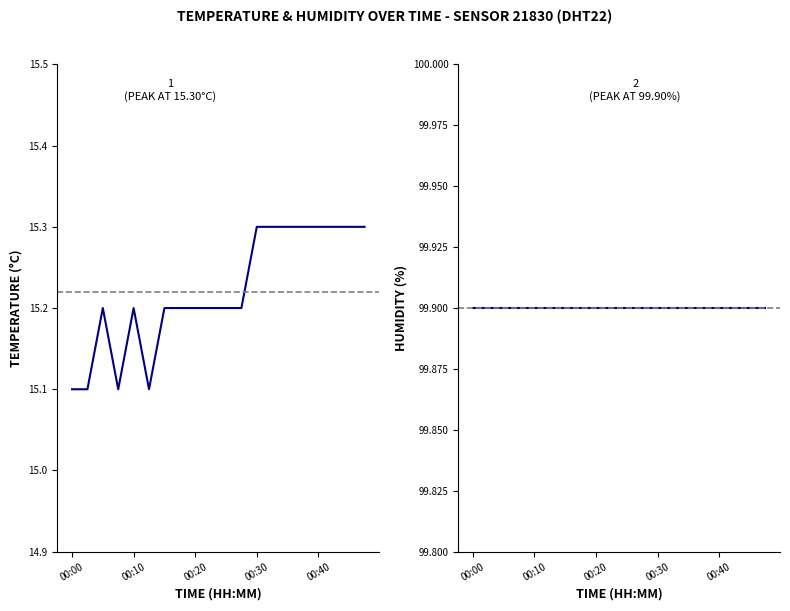

Which series has the largest total across all categories?

humidity